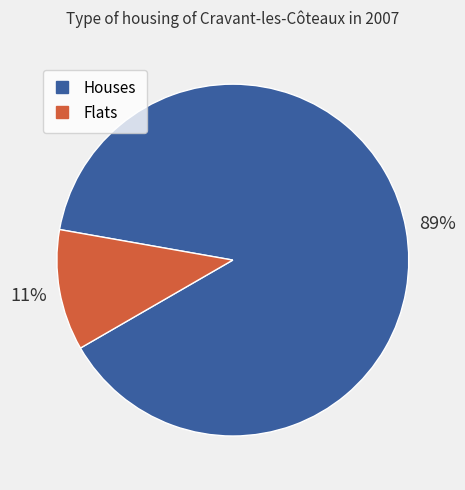

Is there a majority slice in this chart?

Yes